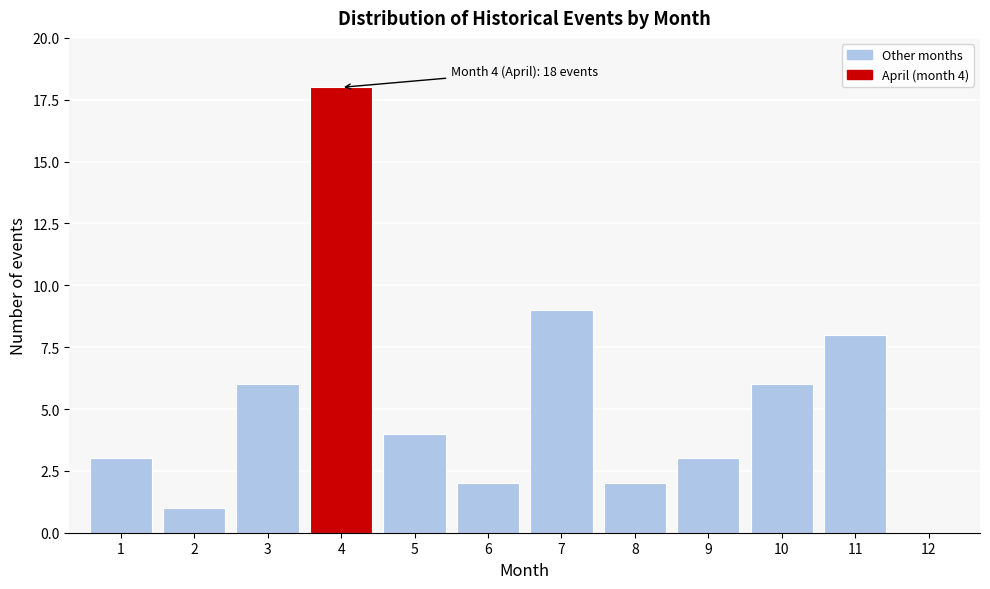

Reading right to left, extract all data points from this chart.

12=0	11=8	10=6	9=3	8=2	7=9	6=2	5=4	4=18	3=6	2=1	1=3